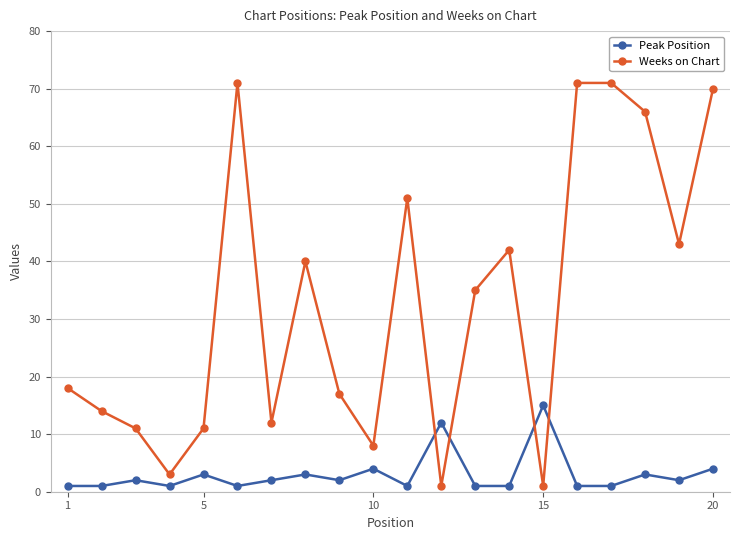

Rank the series by their average value, from lowest to highest.

Peak Position, Weeks on Chart